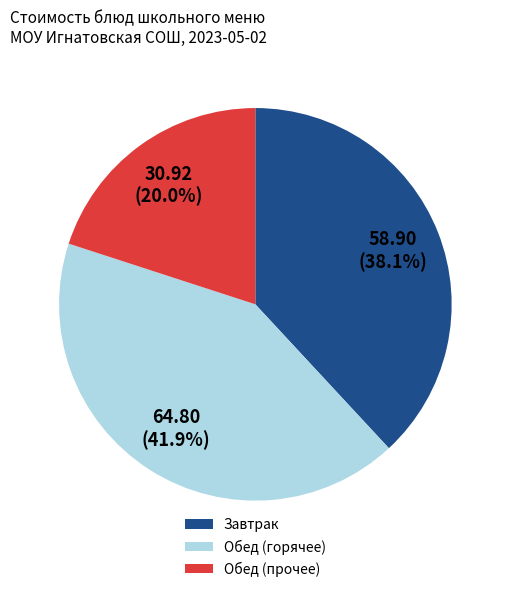

Which category has the biggest portion of the pie?

Обед (горячее)